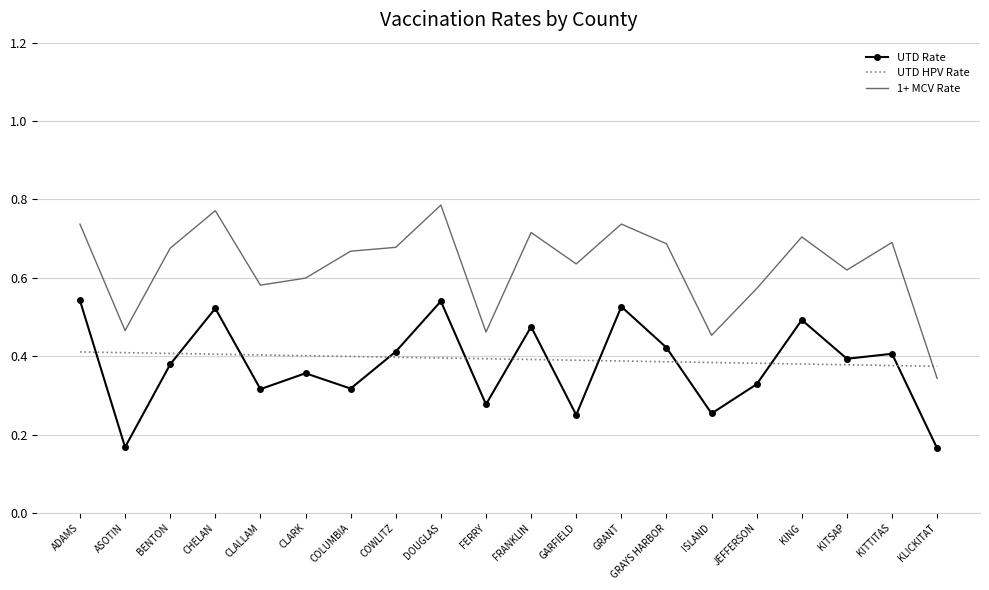

True or false: 1+ MCV Rate and UTD Rate cross at least once.

False